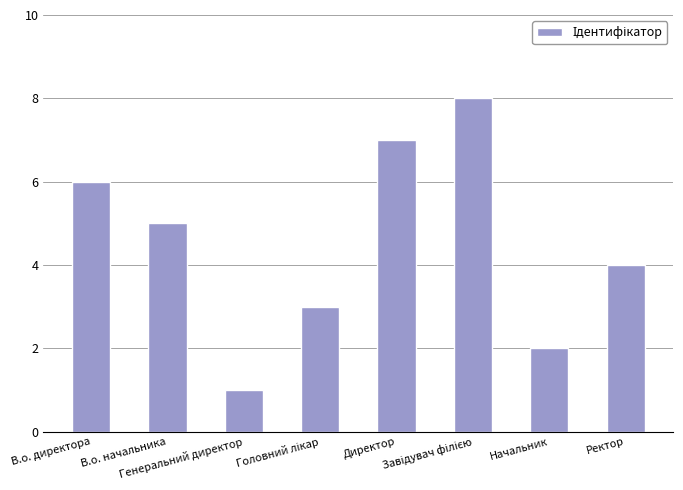

True or false: the data shows 7 at Ректор.

False